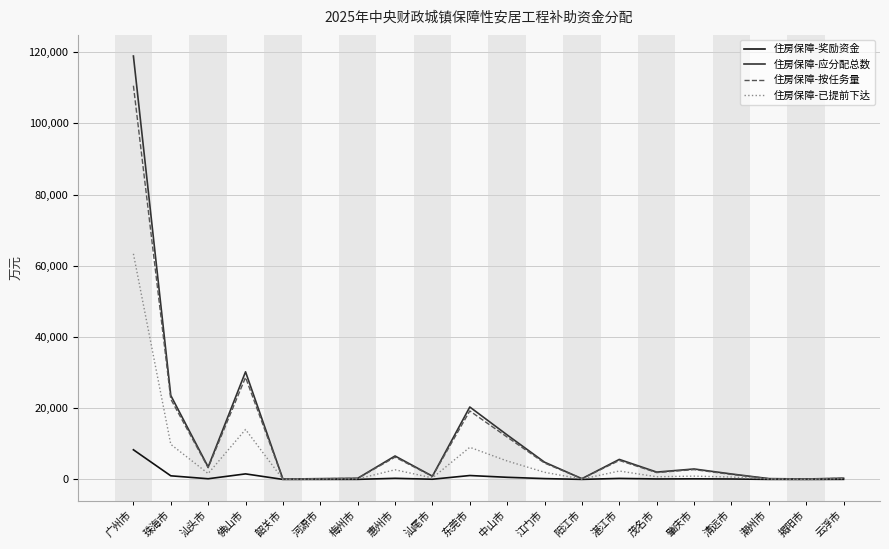

Which series has the widest spread of values?

住房保障-应分配总数